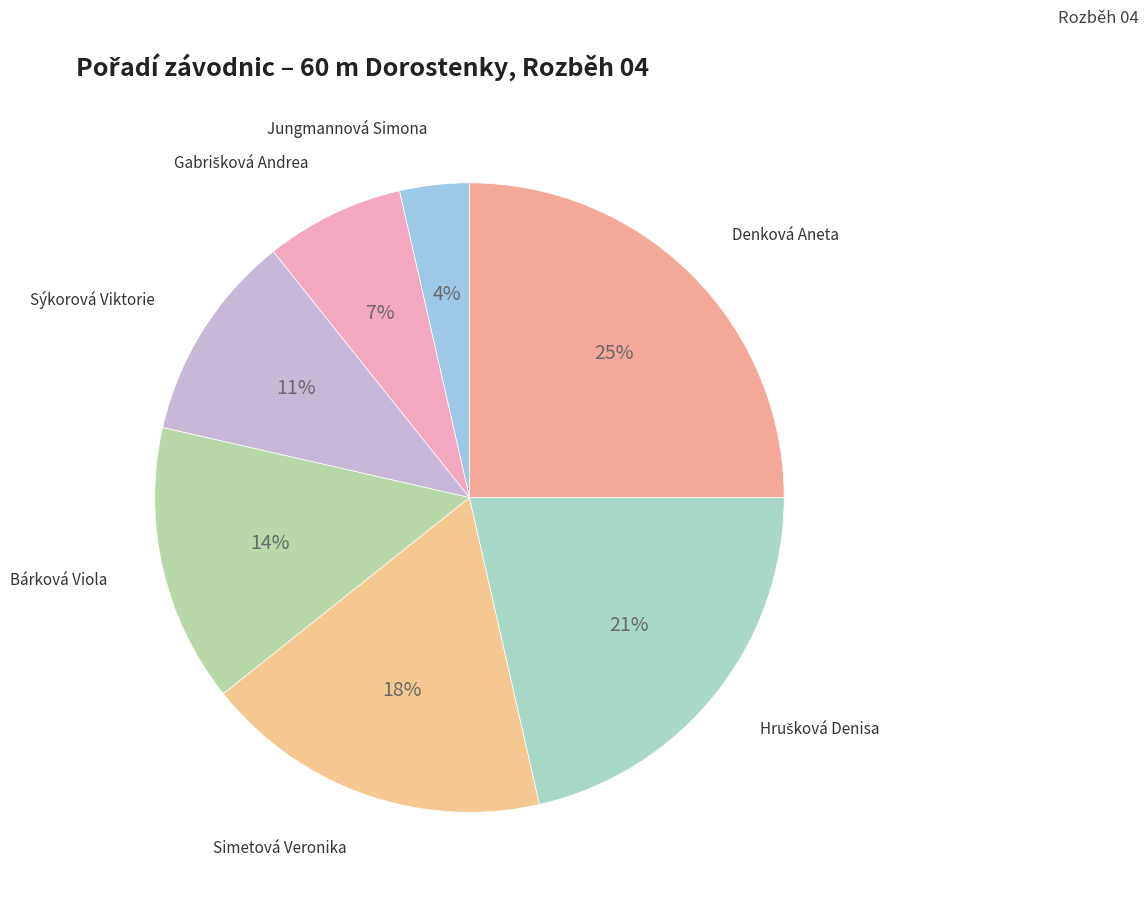

How many slices are in this pie chart?

7